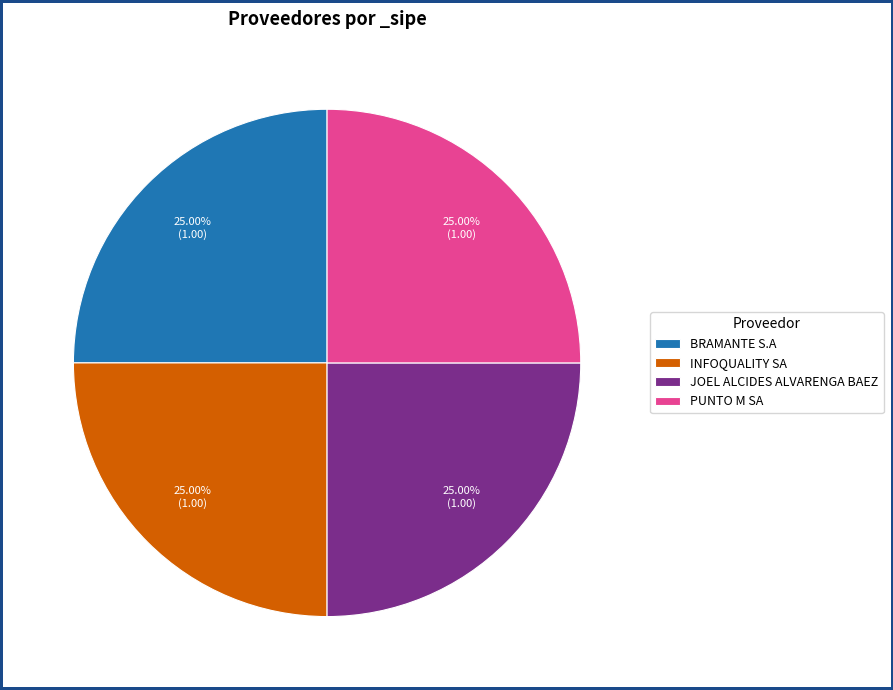

To the nearest percent, what is the combined percentage of PUNTO M SA and INFOQUALITY SA?

50%